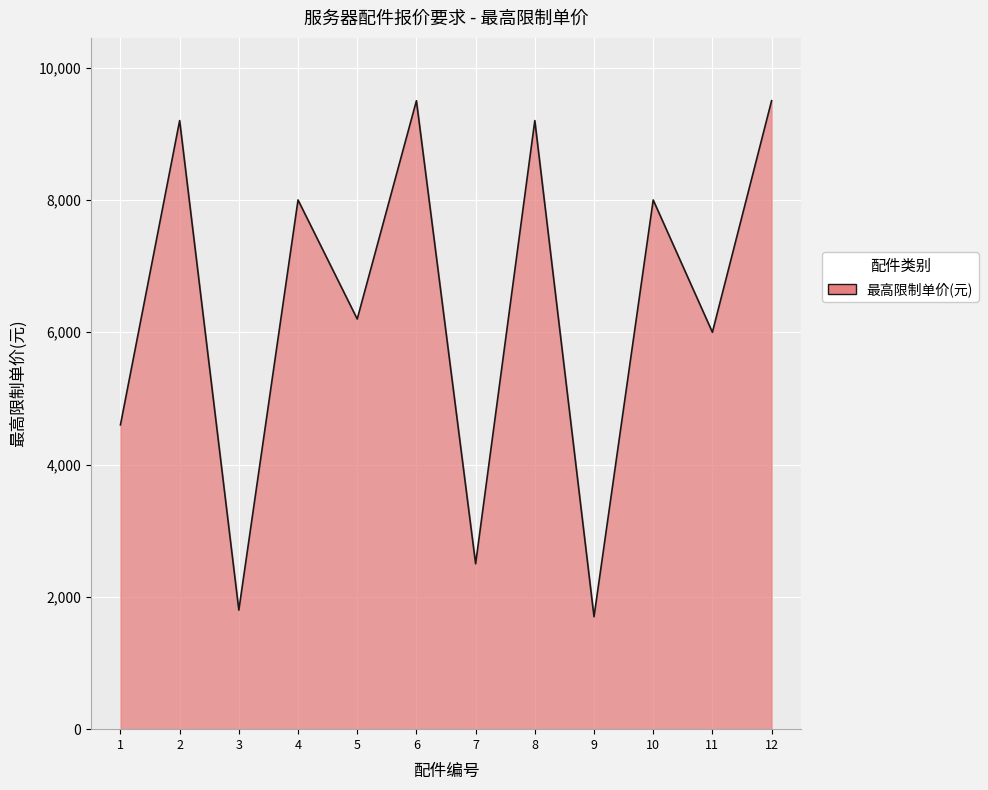

At which label does the data first exceed 8000?

2